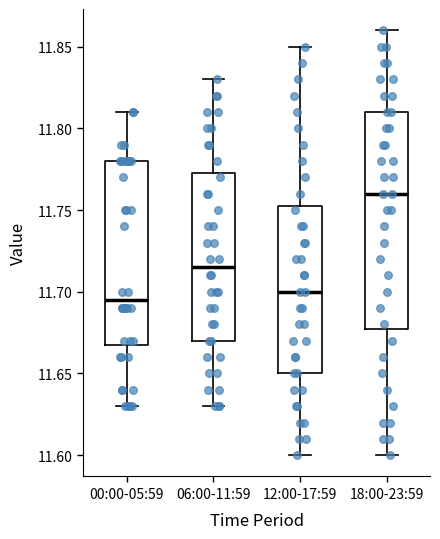

Reading left to right, read every box against the y-axis: the position of its median line, the range the box covers, and the ends of its whiskers. The values are not printed on the chart, so give them approximately, as read against the axis.

00:00-05:59: median 11.695, box 11.670 to 11.780, whiskers 11.630 to 11.810
06:00-11:59: median 11.715, box 11.670 to 11.775, whiskers 11.630 to 11.830
12:00-17:59: median 11.700, box 11.650 to 11.755, whiskers 11.600 to 11.850
18:00-23:59: median 11.760, box 11.680 to 11.810, whiskers 11.600 to 11.860